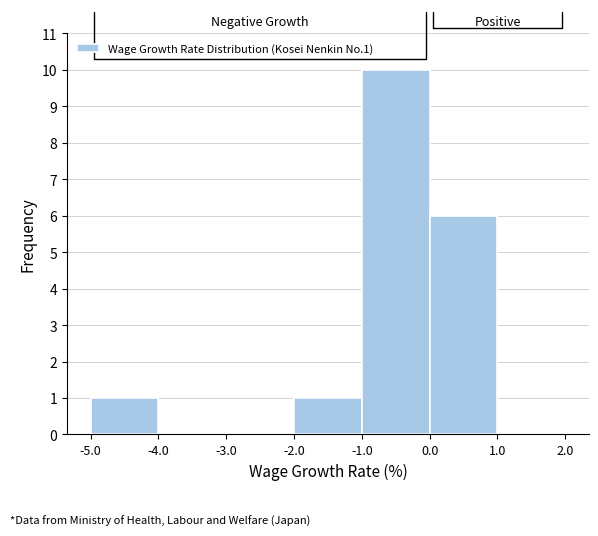

Reading left to right, list every bar in this chart as the range it spans on the x-axis followed by its height. The values are not printed on the chart, so give them approximately, as read against the axis.

-5.0 to -4.0: 1
-4.0 to -3.0: 0
-3.0 to -2.0: 0
-2.0 to -1.0: 1
-1.0 to 0.0: 10
0.0 to 1.0: 6
1.0 to 2.0: 0